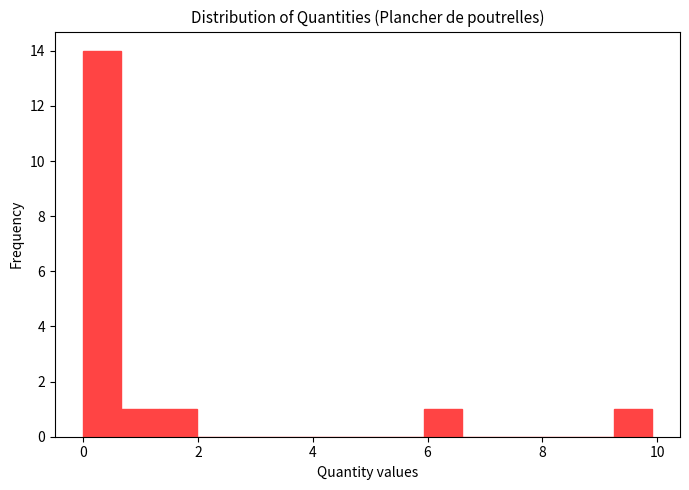

Read against the x-axis, roughly where is the centre of the tallest bar?

0.4